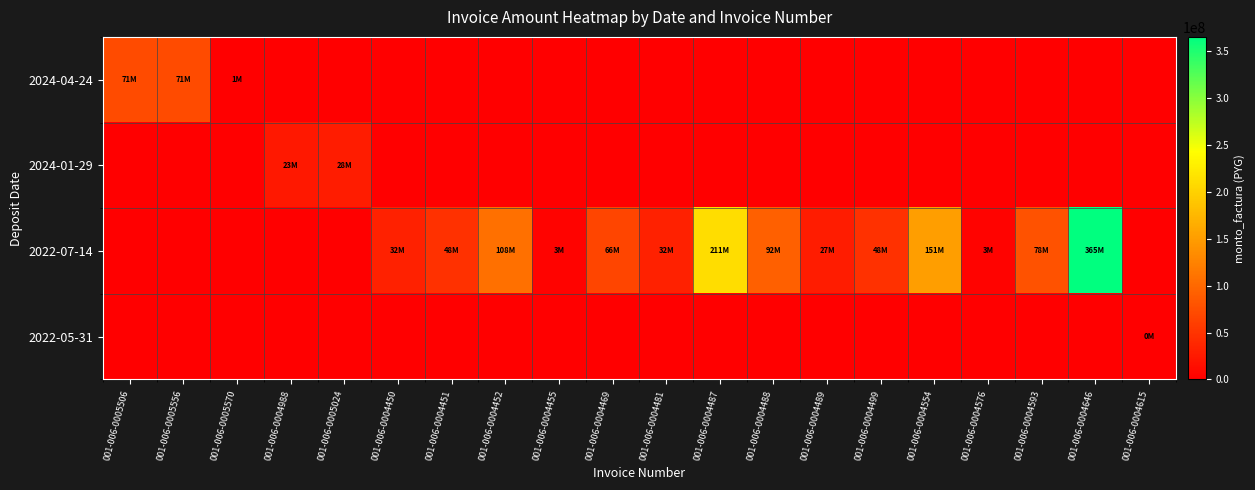

Which series has the largest range (max minus min)?

2022-07-14